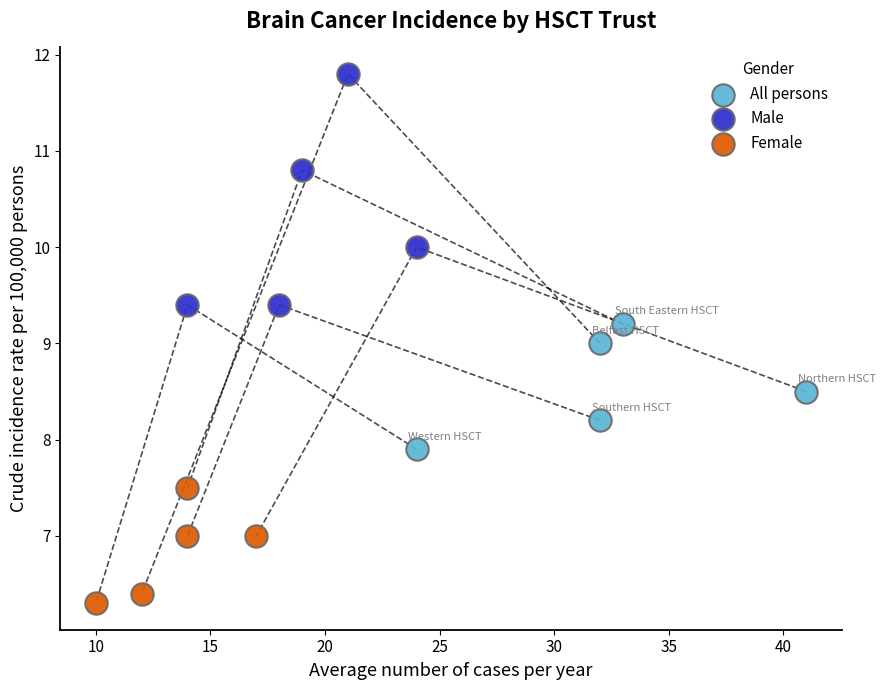

Which series contains the lowest Y value?

Female